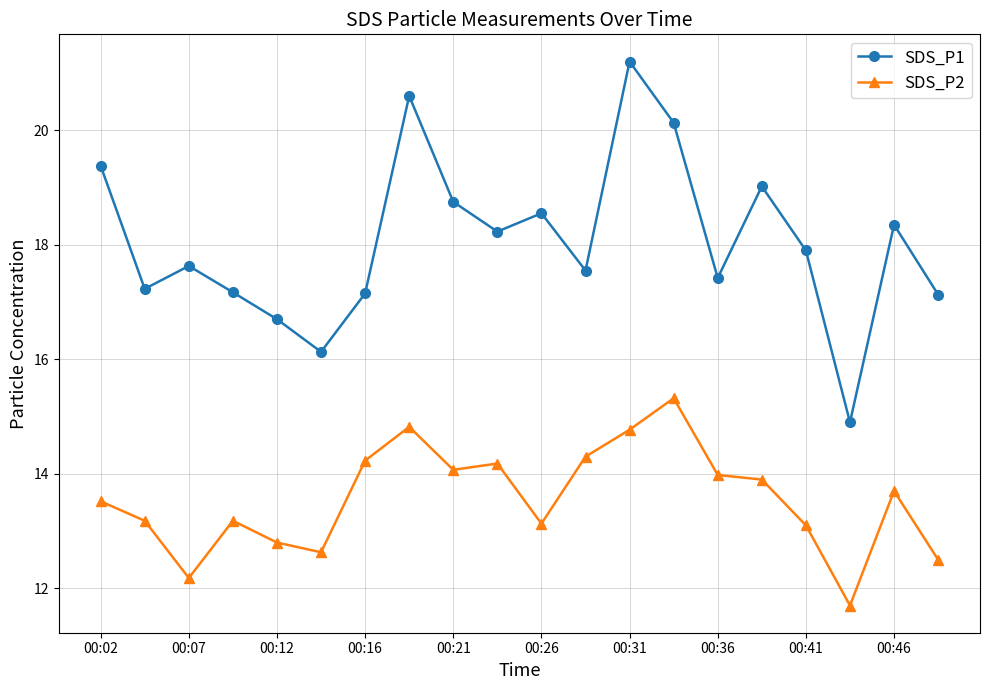

What is the difference between the maximum and second lowest values in the SDS_P2 series?

3.1